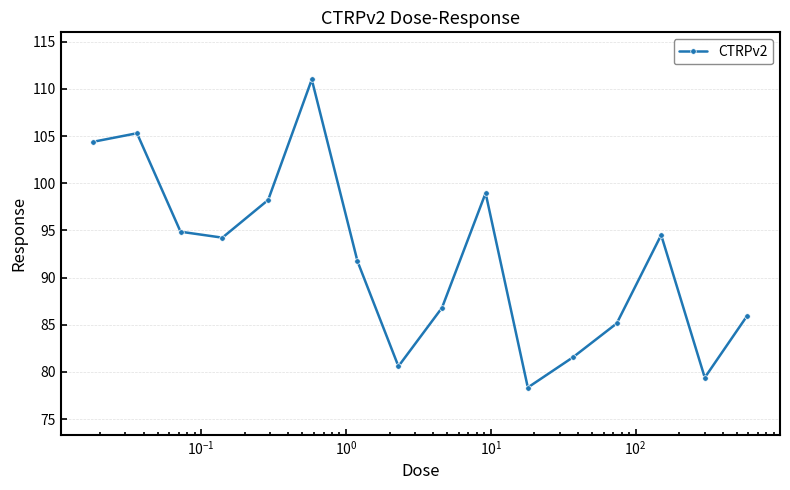

How many lines are shown in the chart?

1